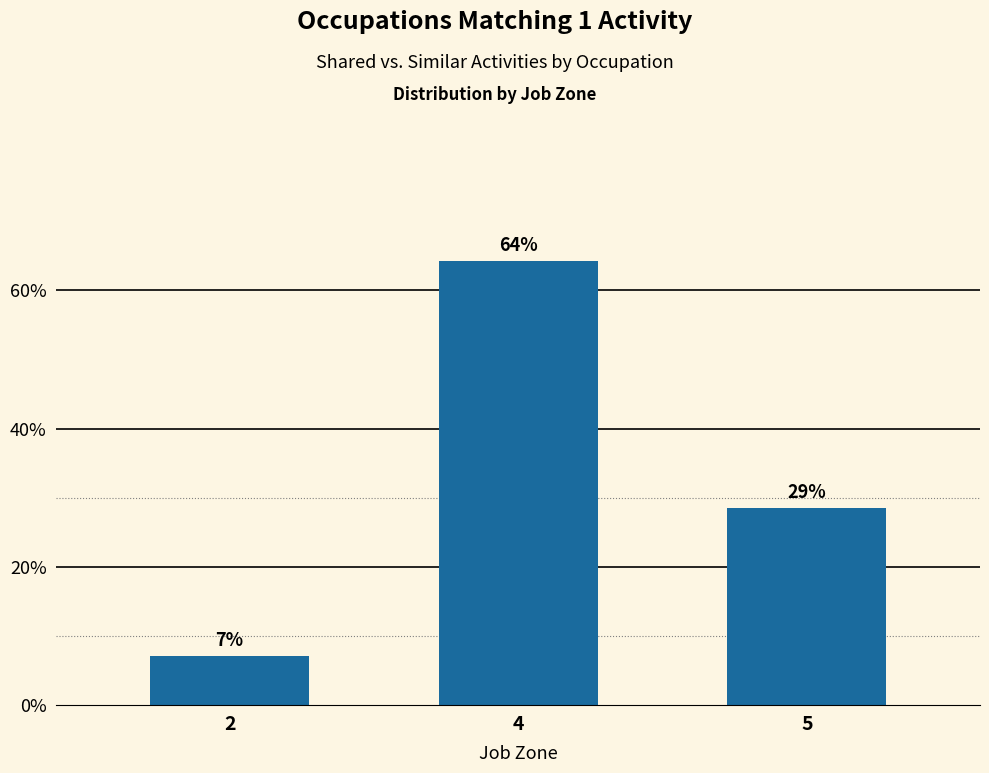

Rank the categories by value from highest to lowest.

4, 5, 2